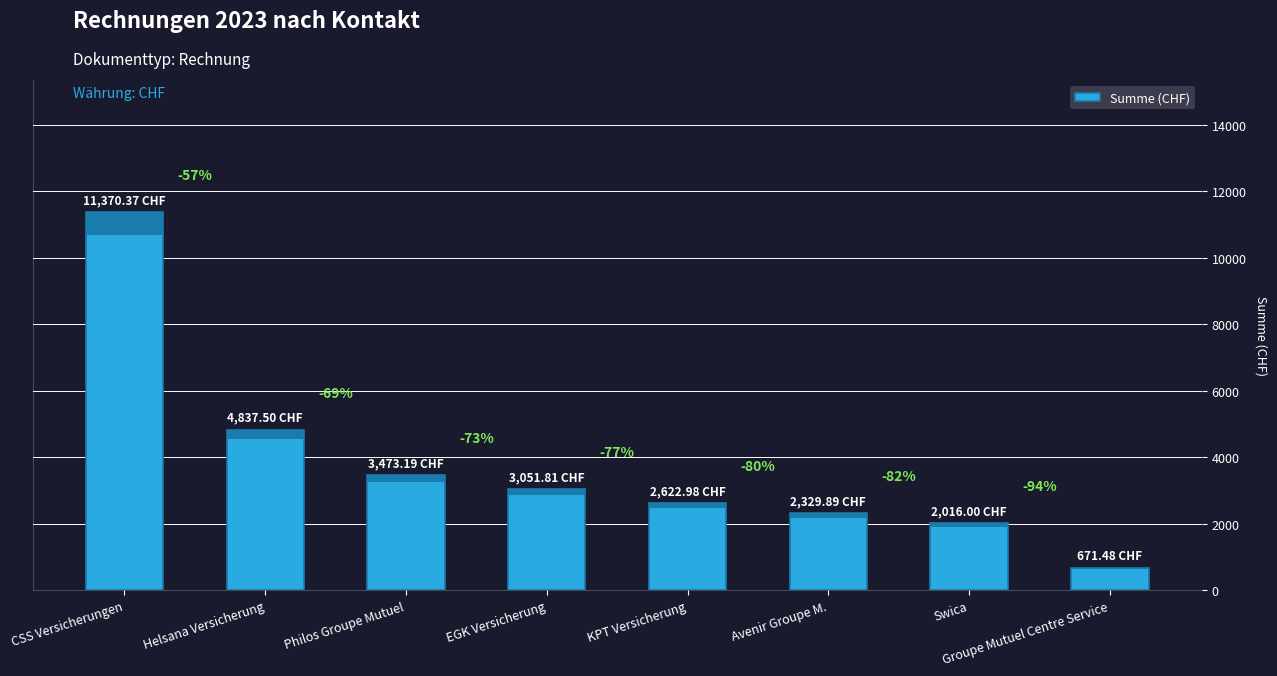

Are the bars horizontal?

No